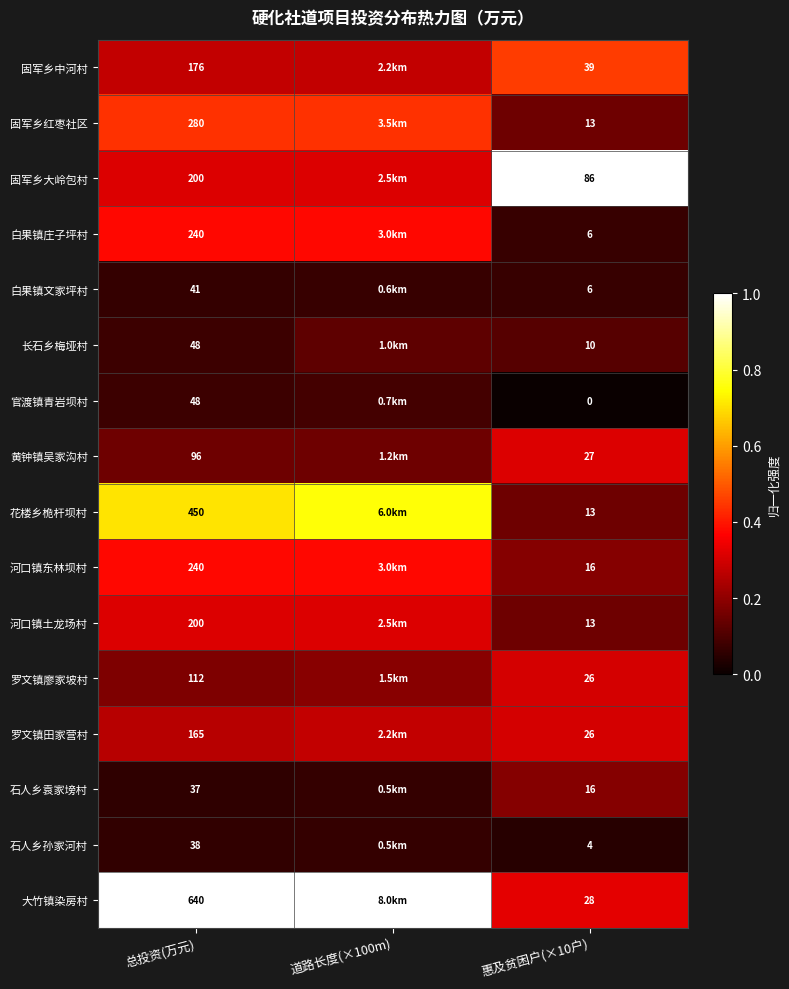

Which has a higher value, 惠及贫困户(×10户) or 道路长度(×100m)?

惠及贫困户(×10户)